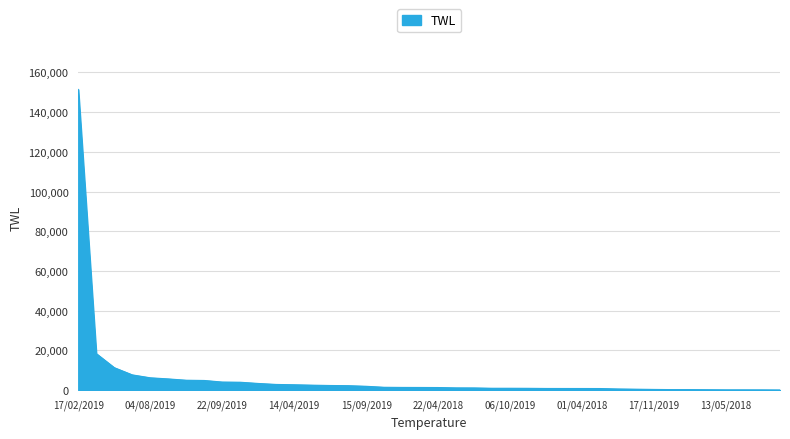

What is the maximum value shown in the chart?

151415